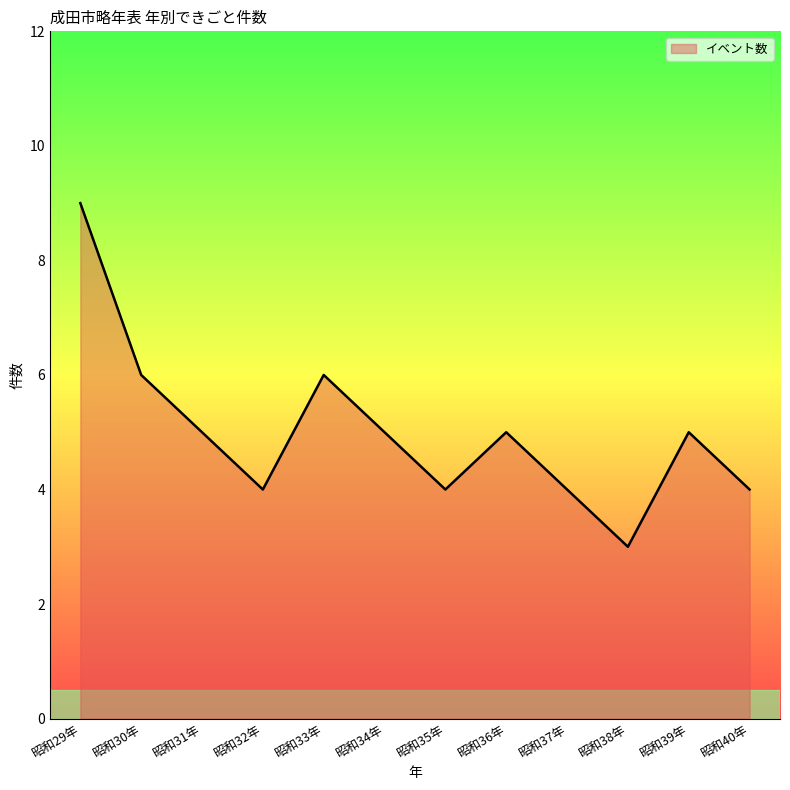

What is the sum of all values?

60